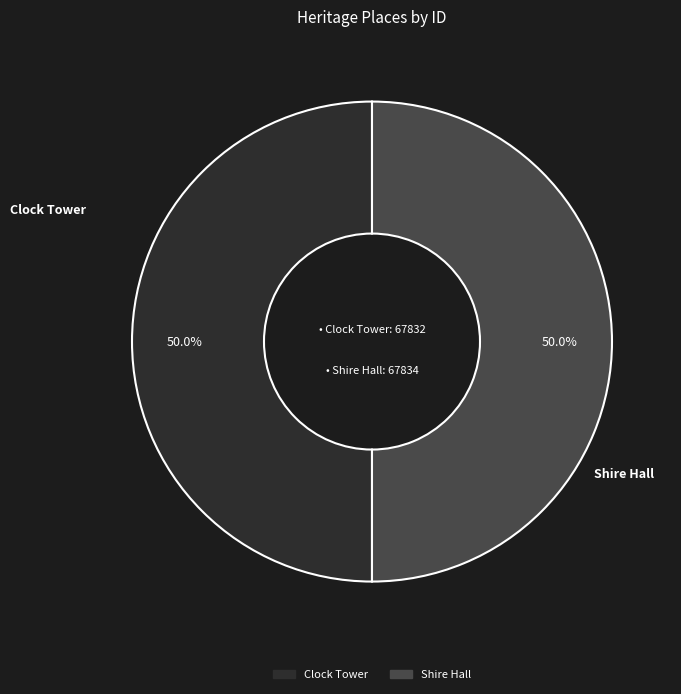

Approximately how many times larger is the value at Shire Hall compared to Clock Tower?

1.0